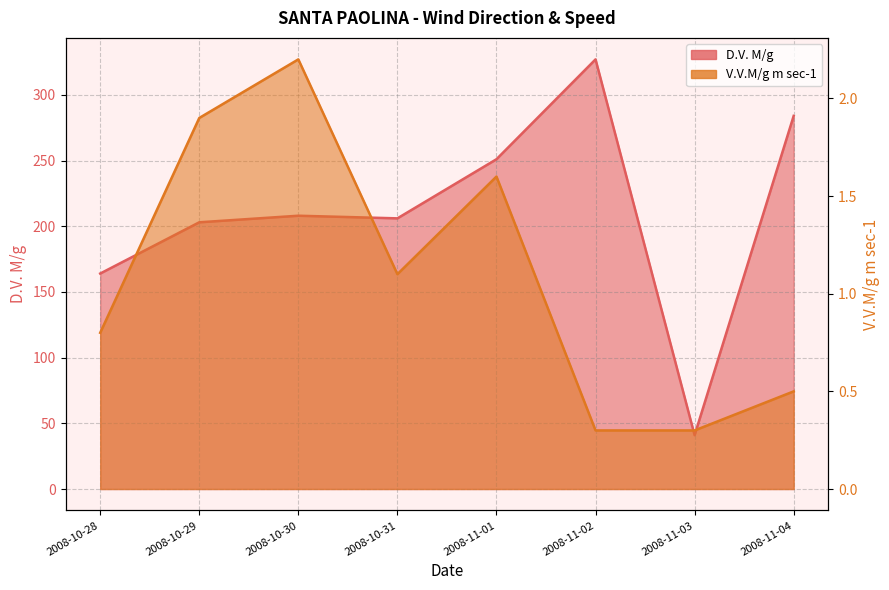

What is the difference between the second highest and second lowest values in the V.V.M/g m sec-1 series?

1.6